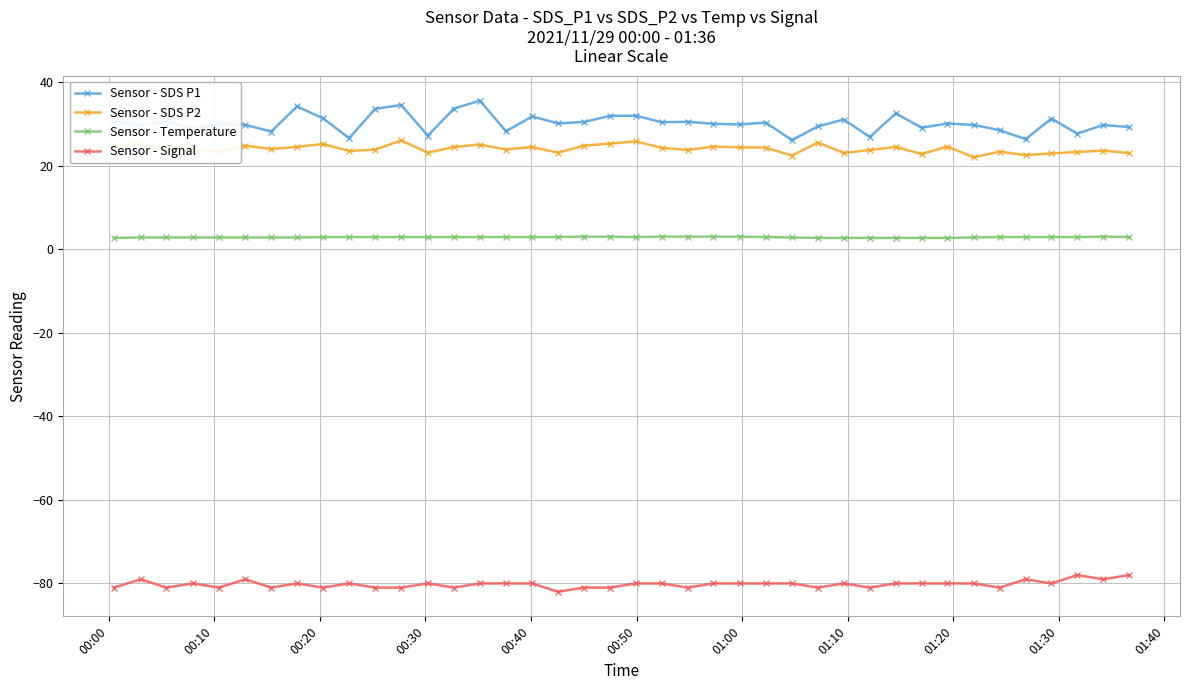

What is the difference between the maximum and minimum values in the Sensor - SDS P2 series?

4.0